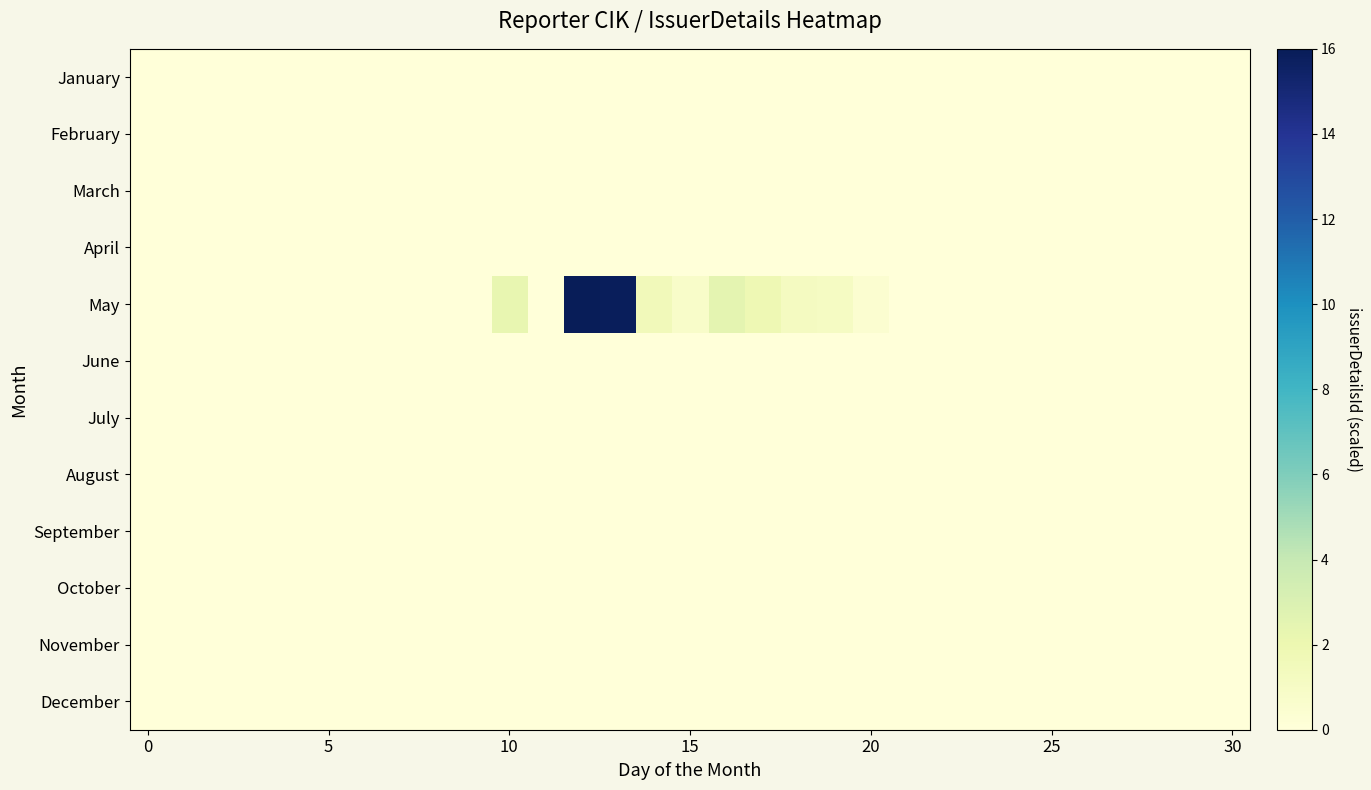

Count the number of categories in the chart.

31